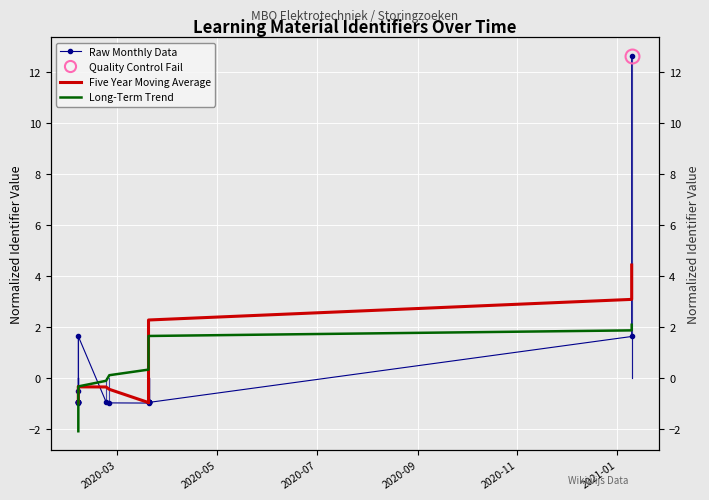

How many series are shown in this chart?

3